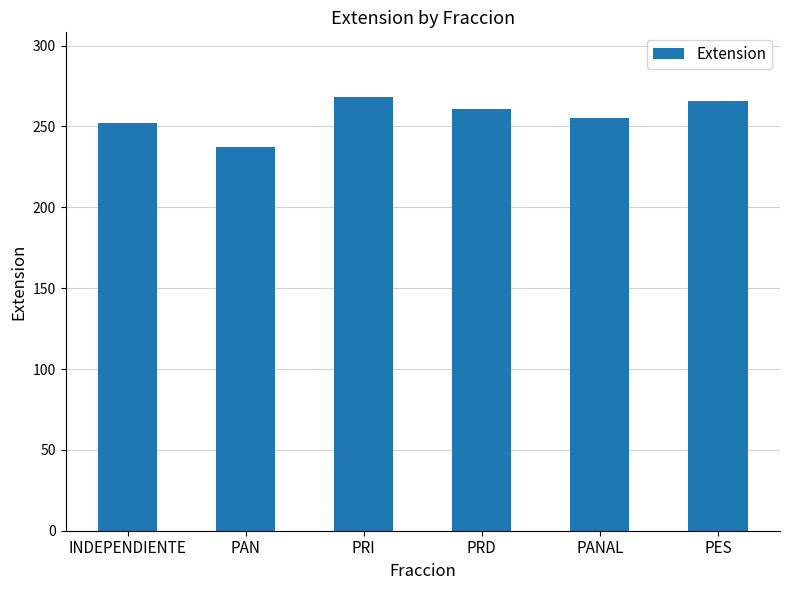

Approximately how many times larger is the value at PAN compared to PANAL?

0.9